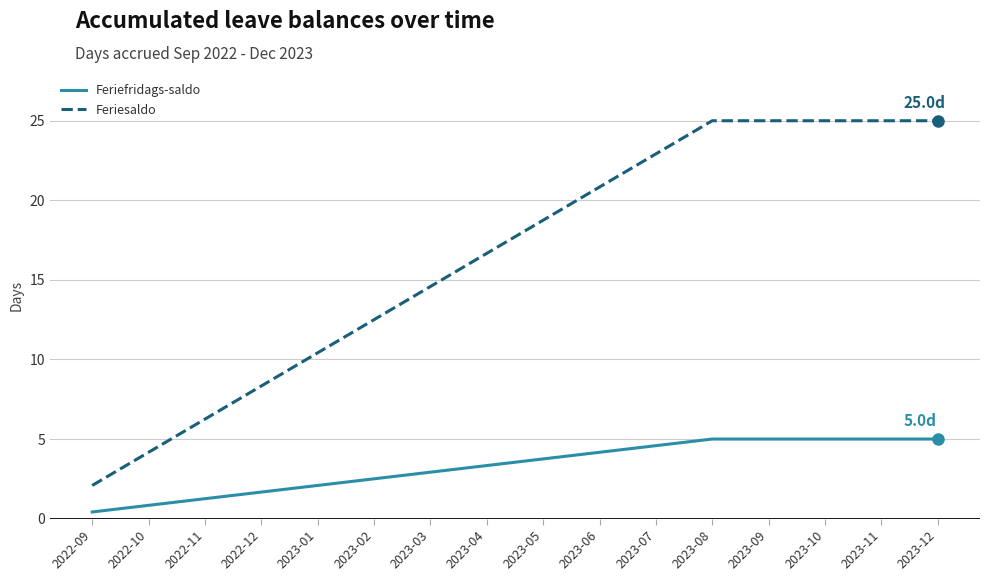

What position from the left is 2022-11?

3